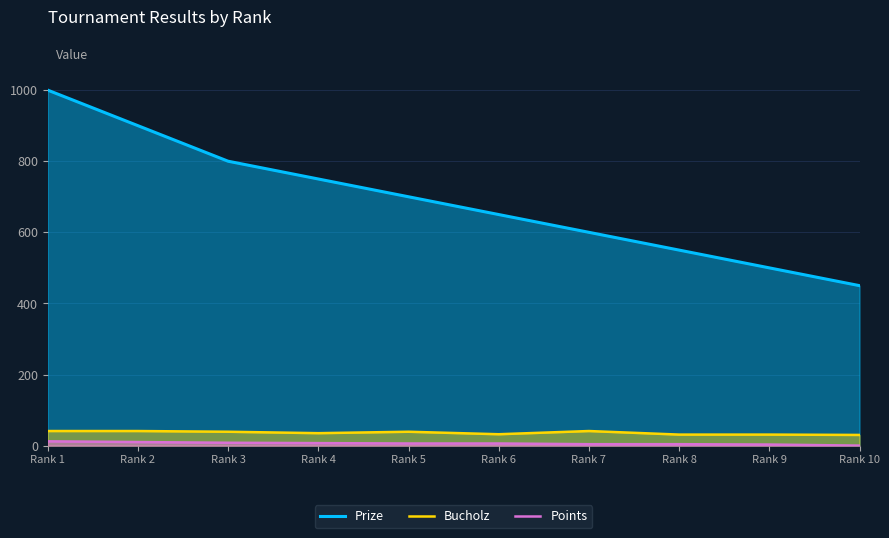

How many interior local valleys does the Bucholz series have?

2